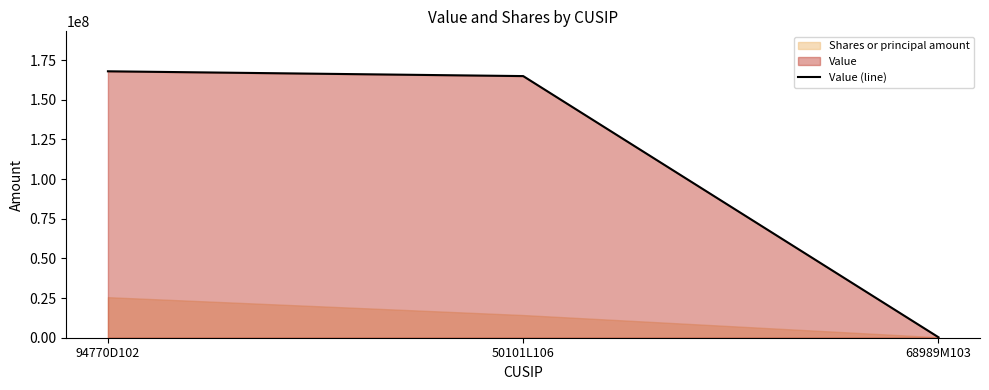

Is it true that the value at 94770D102 is 167914000?

True